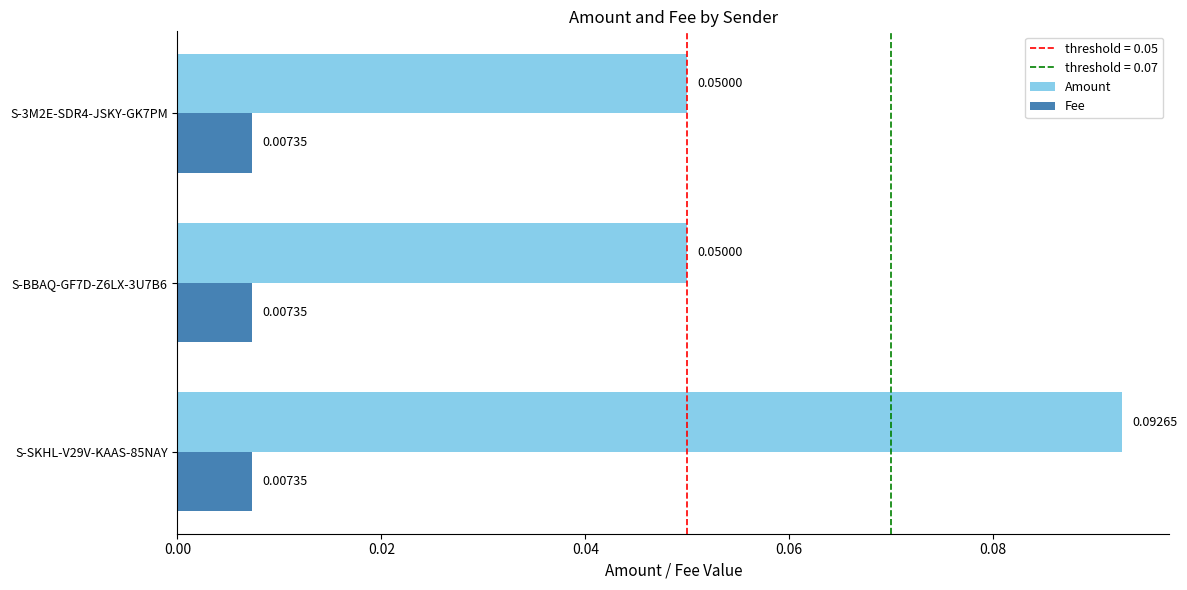

At how many categories does at least one series exceed 0?

3